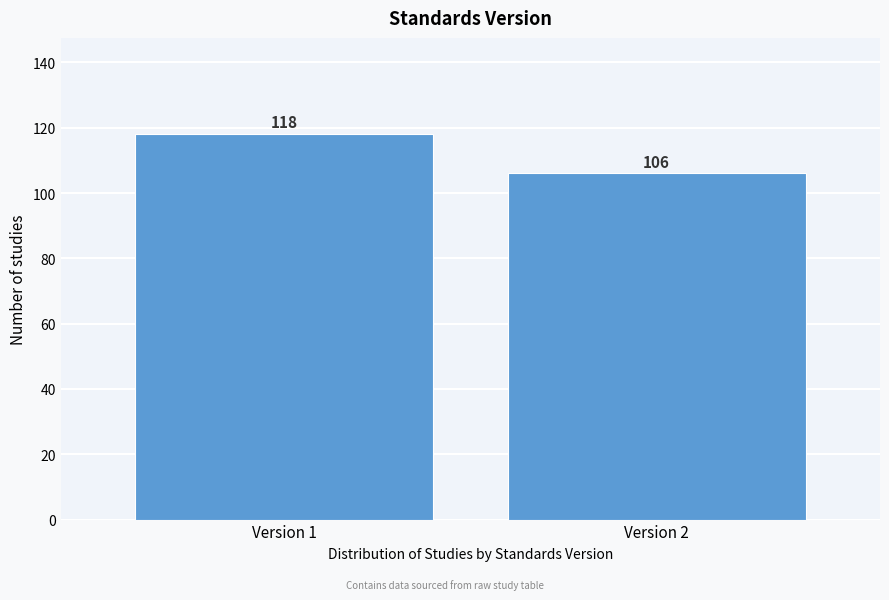

Reading right to left, transcribe all the data shown in this chart.

106	118